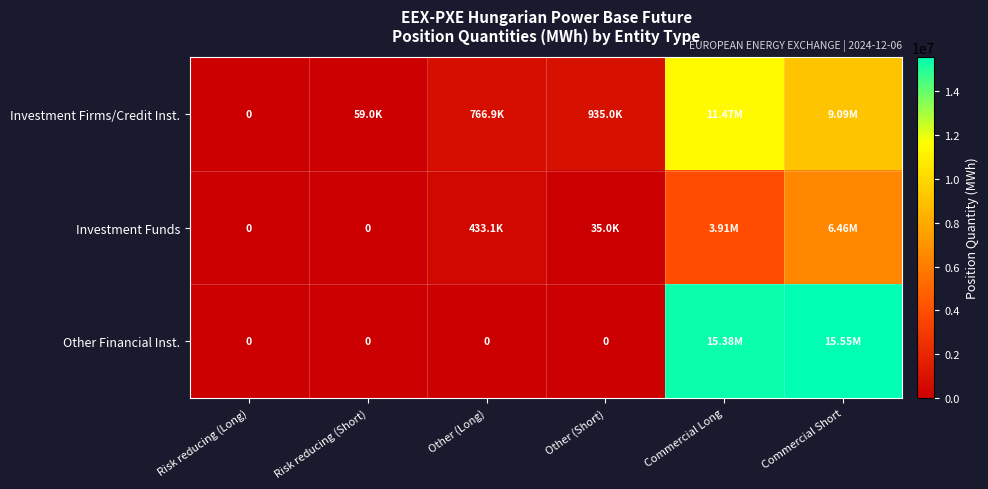

What is the highest value of the Investment Funds series?

6461670